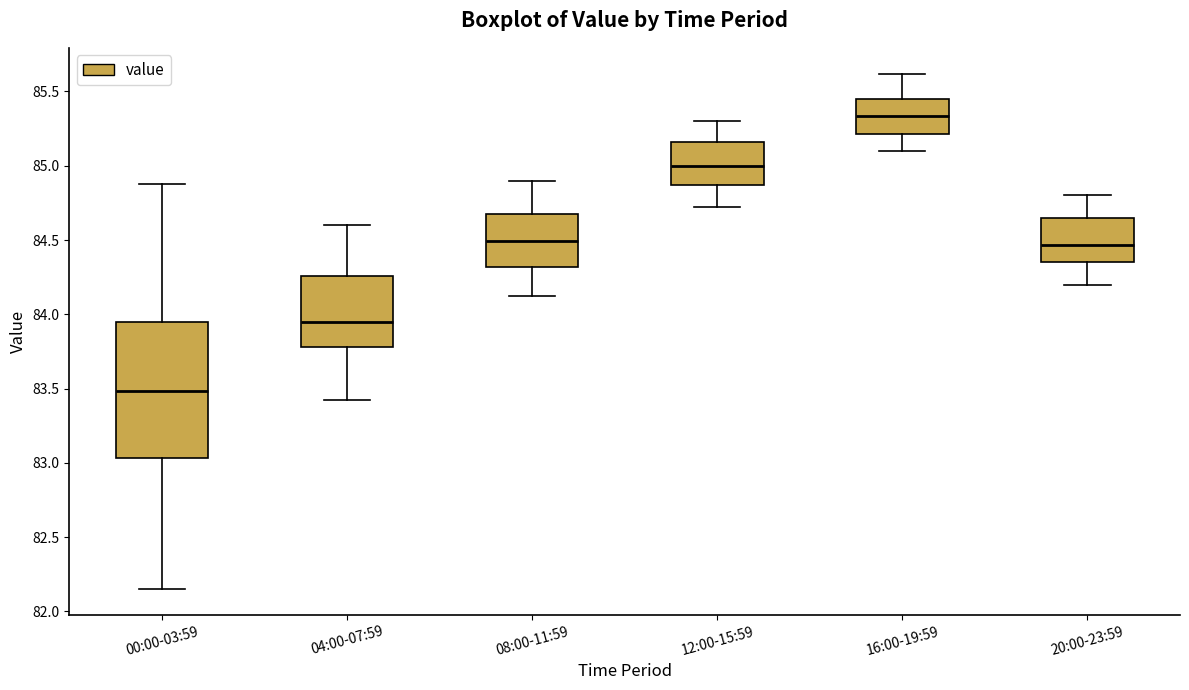

Reading left to right, transcribe this box plot: for each box, give where its median line is, the range the box spans, and where its two whiskers end, as read against the y-axis. The values are not printed on the chart, so give them approximately, as read against the axis.

00:00-03:59: median 83.50, box 83.05 to 83.95, whiskers 82.15 to 84.90
04:00-07:59: median 83.95, box 83.80 to 84.25, whiskers 83.40 to 84.60
08:00-11:59: median 84.50, box 84.30 to 84.65, whiskers 84.10 to 84.90
12:00-15:59: median 85.00, box 84.85 to 85.15, whiskers 84.70 to 85.30
16:00-19:59: median 85.35, box 85.20 to 85.45, whiskers 85.10 to 85.60
20:00-23:59: median 84.45, box 84.35 to 84.65, whiskers 84.20 to 84.80